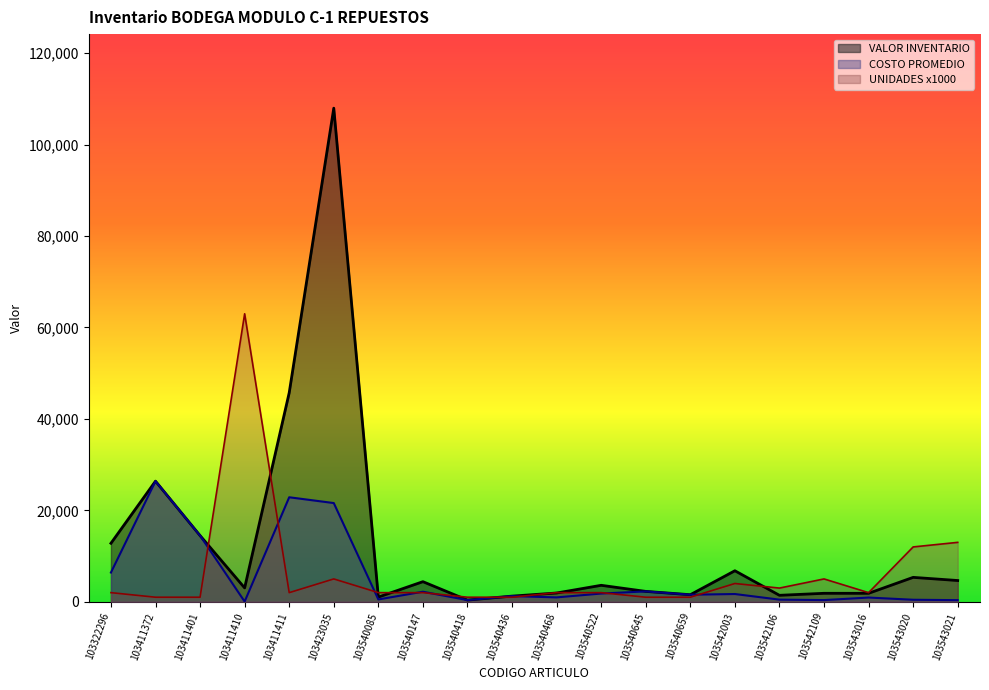

At 103540468, list the series in order from largest to smallest.

UNIDADES EXISTENCIAS, VALOR INVENTARIO, COSTO PROMEDIO